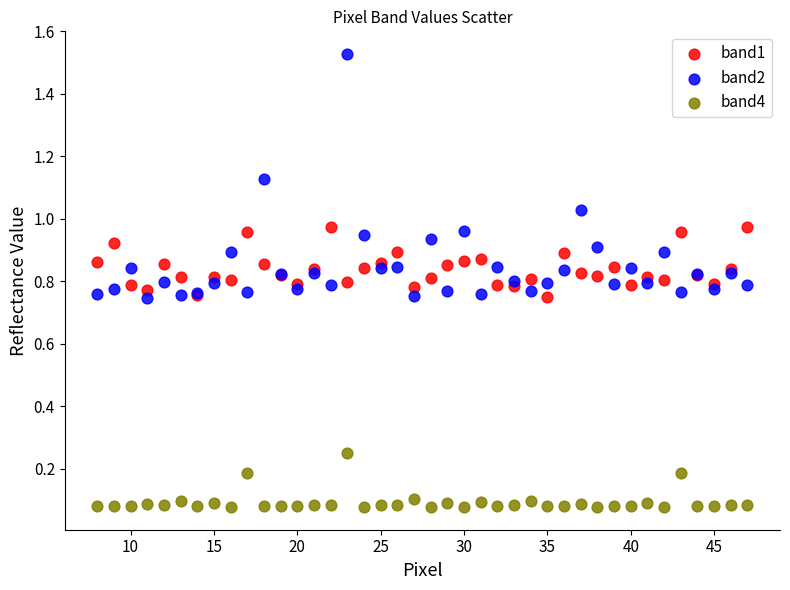

What is the X range (max minus min) for the scatter plot?

39.0